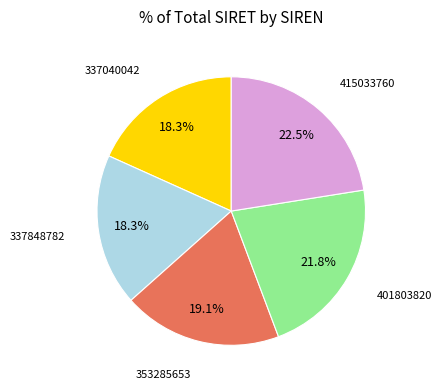

How many slices are in this pie chart?

5